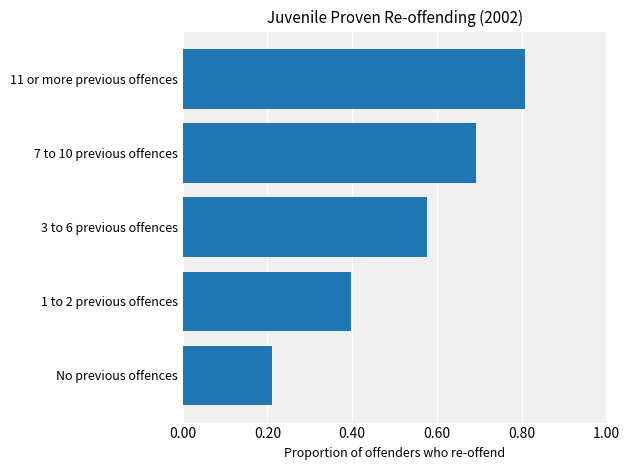

What is the sum of the values at 11 or more previous offences and 3 to 6 previous offences?

1.4